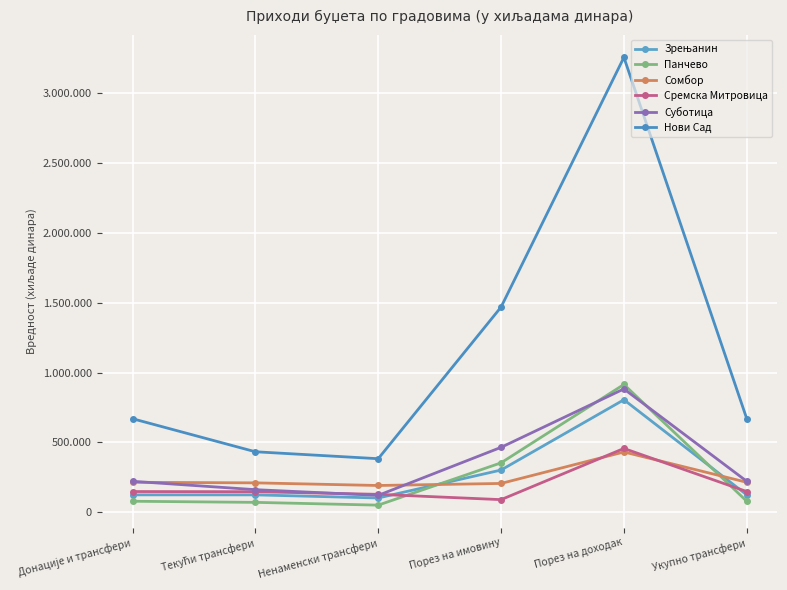

Is it true that Сомбор equals 318289 at Ненаменски трансфери?

False